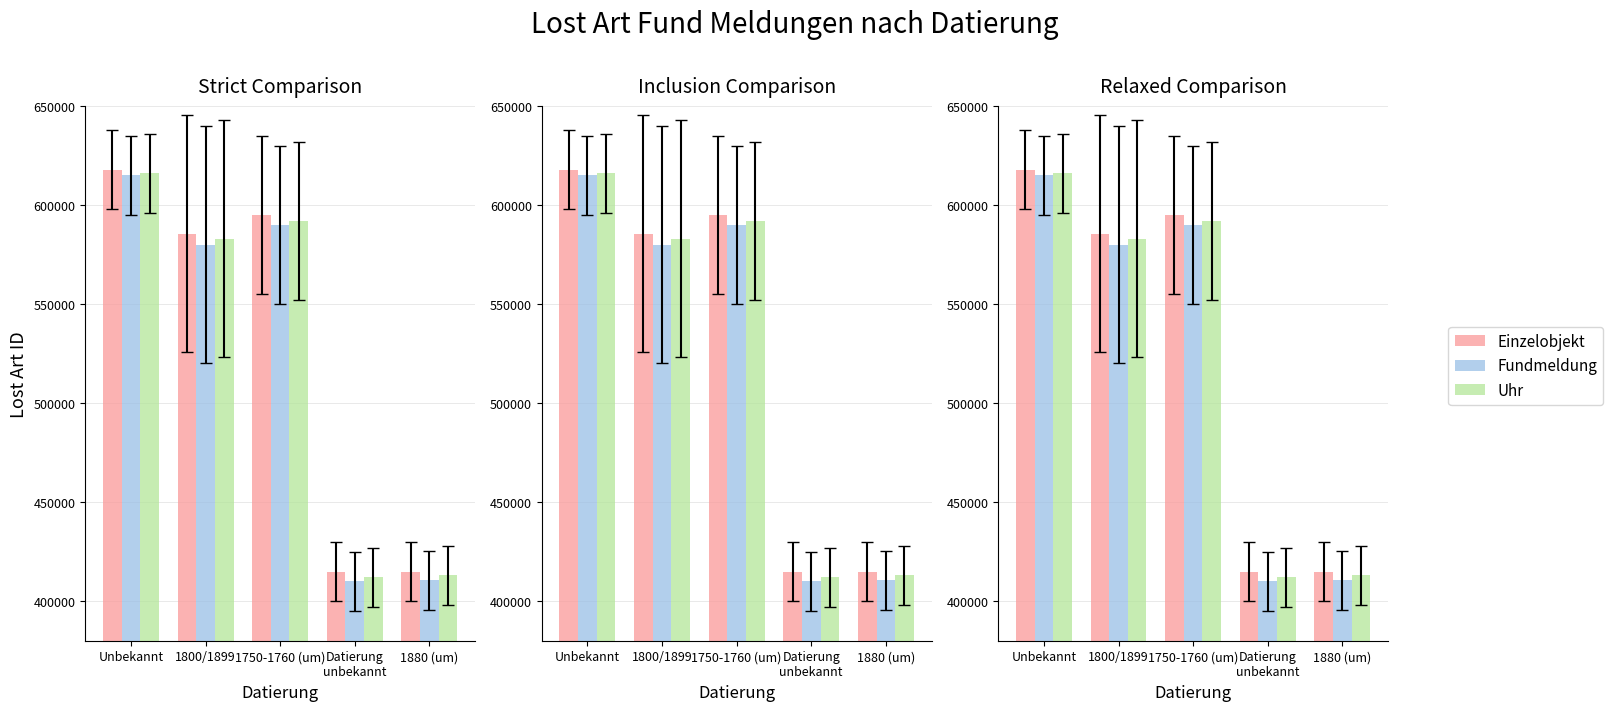

What is the total value across all series at Unbekannt?

1848865